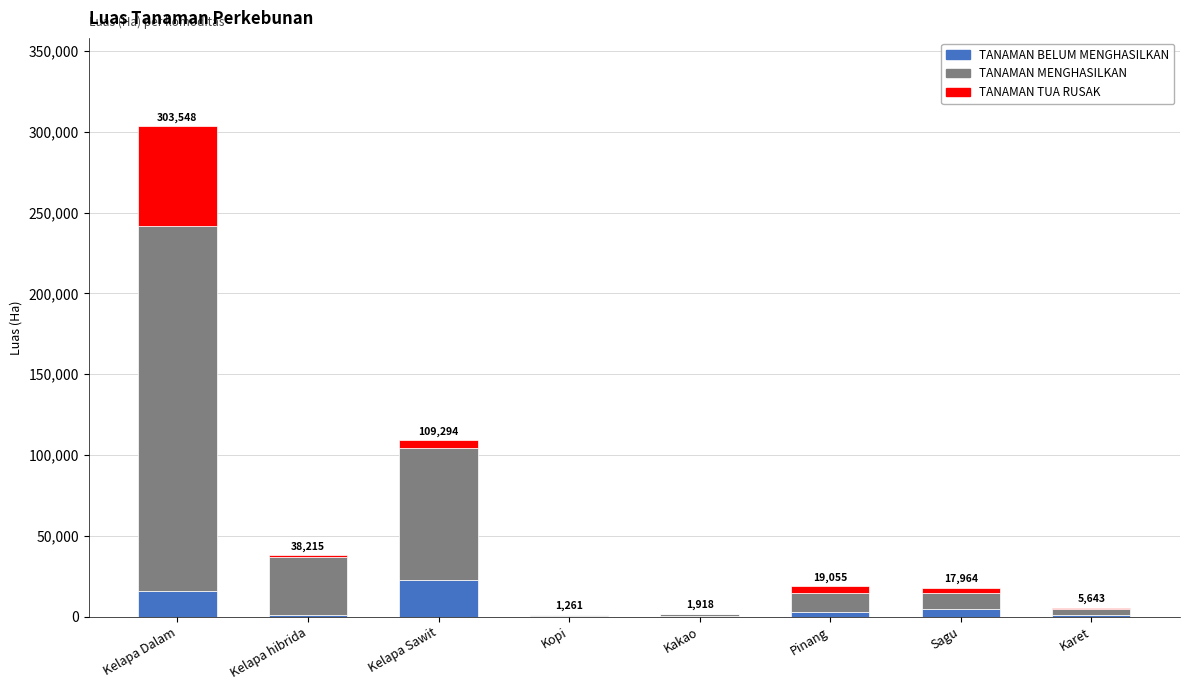

At which category is the sum across all series the highest?

Kelapa Dalam